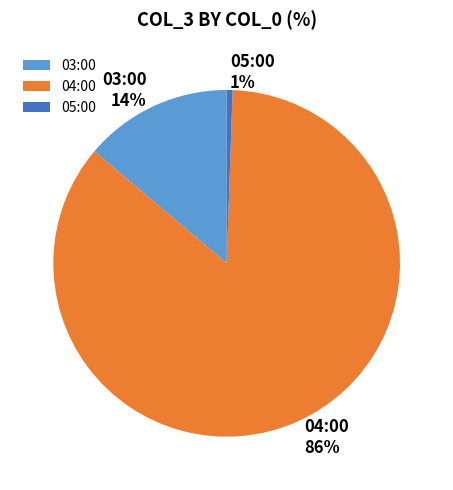

Is it true that 05:00 is 11% of the pie?

False